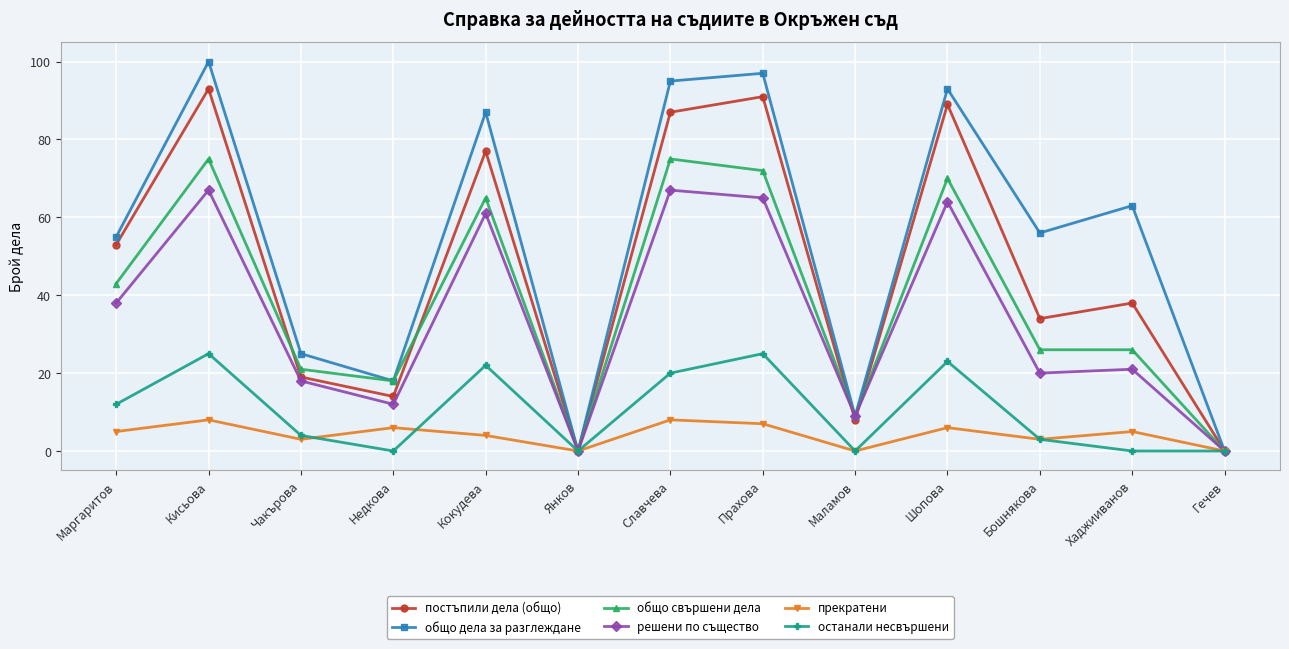

How many lines are shown in the chart?

6